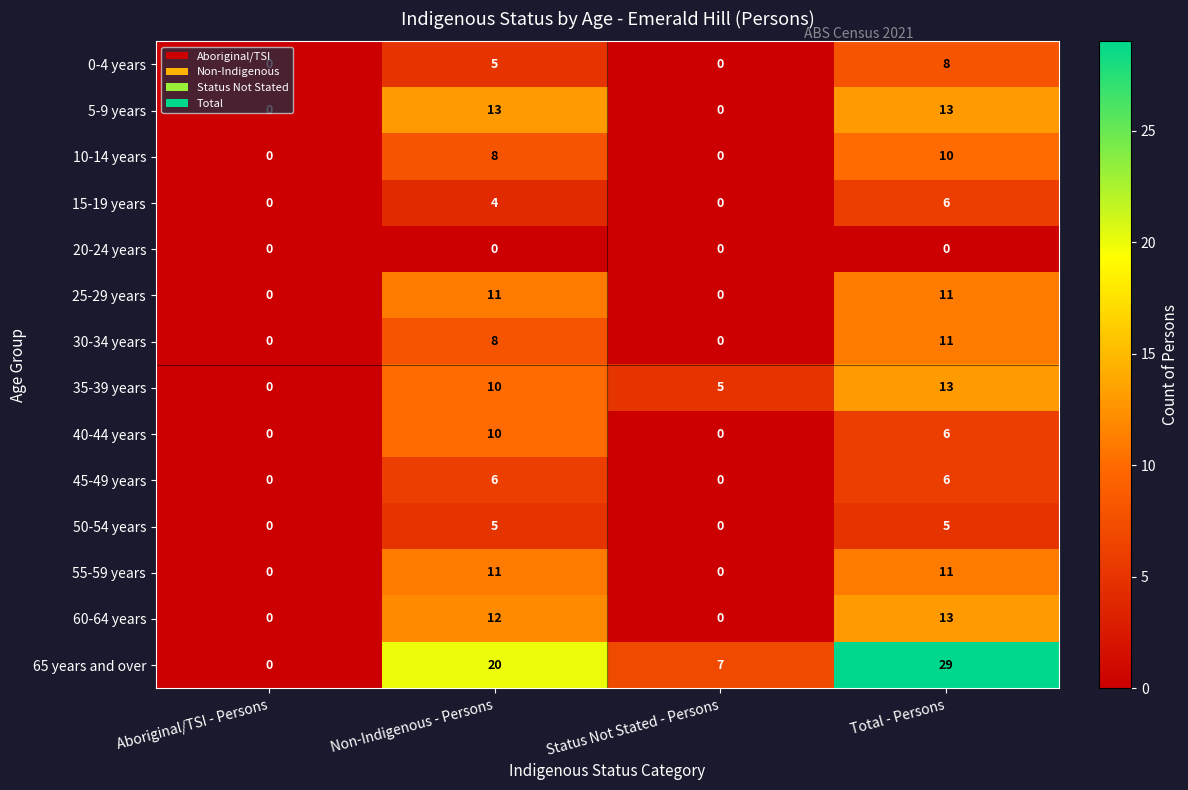

At which category does the chart reach its peak across all series?

Total - Persons